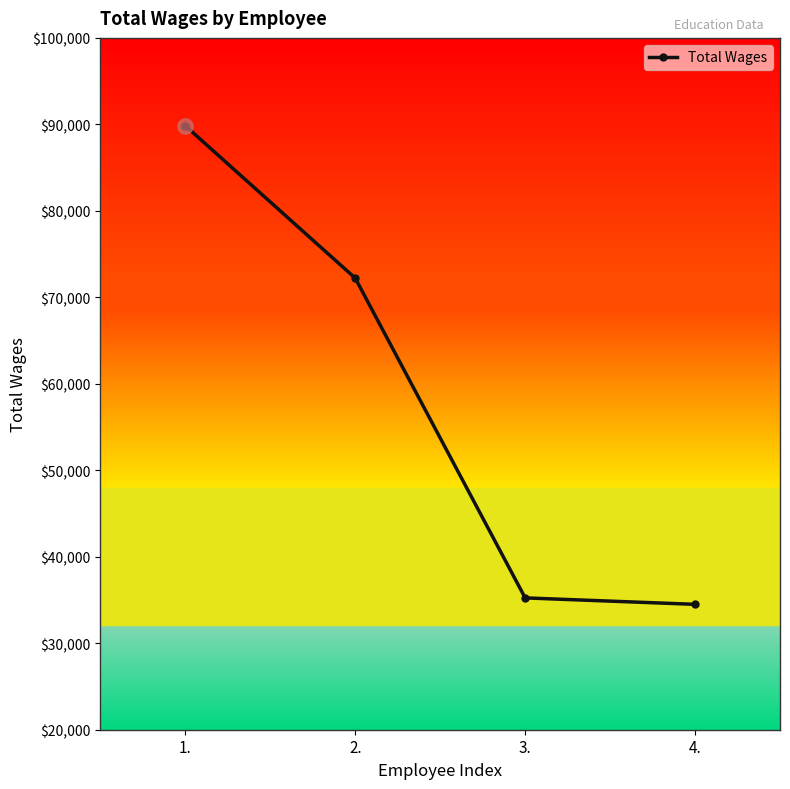

Which has a higher value, 2. or 3.?

2.